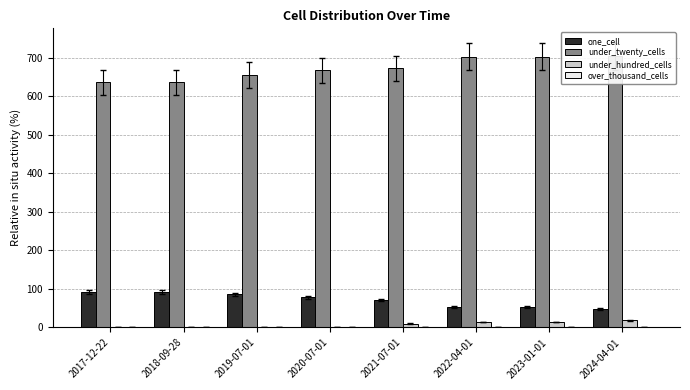

Which series has the largest total across all categories?

under_twenty_cells